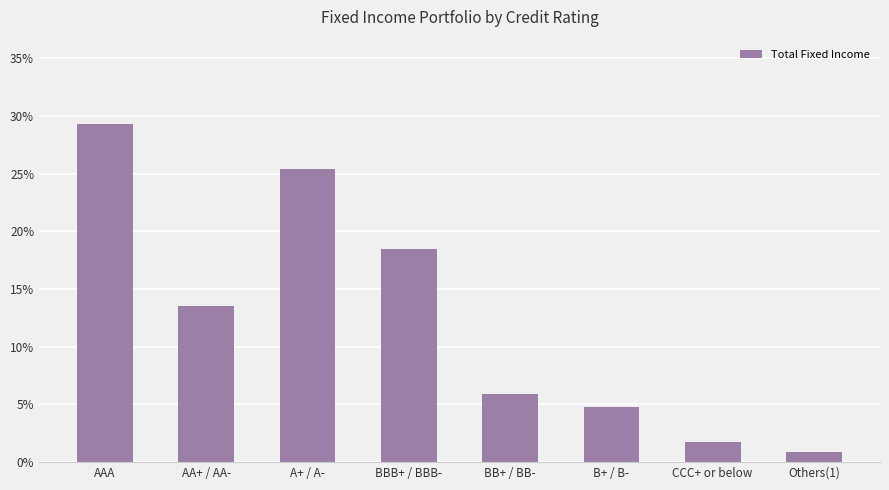

Does the chart contain any negative values?

No